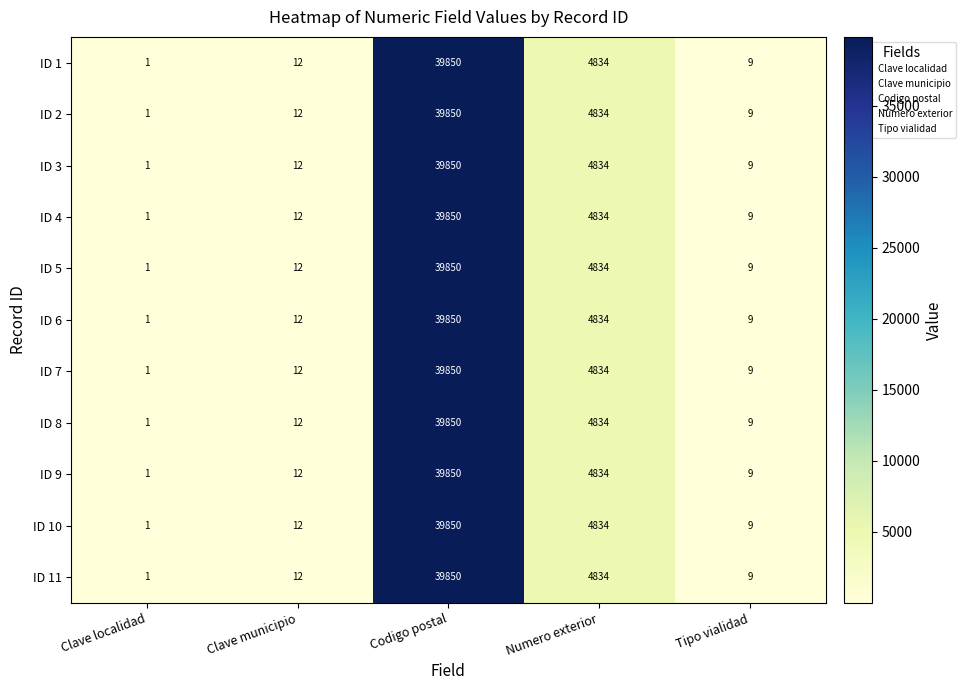

True or false: ID 3 has a value of 39850 at Codigo postal.

True